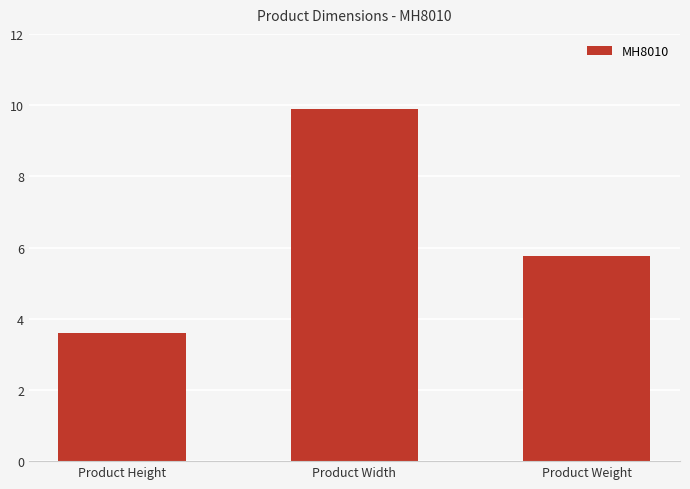

Which category has the highest value across all series?

Product Width